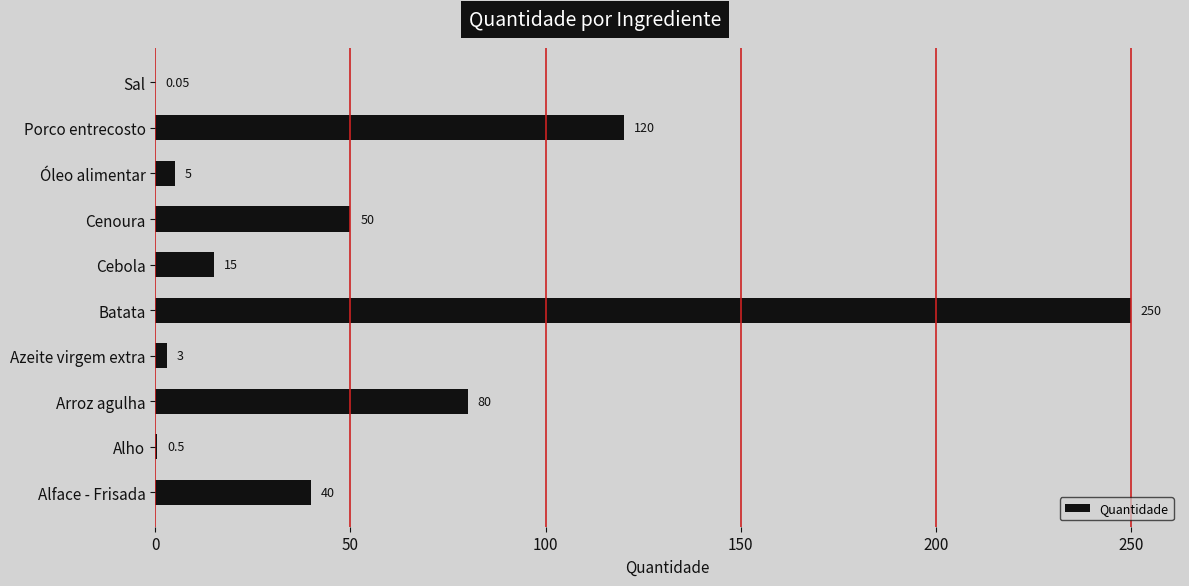

Are the bars horizontal?

Yes